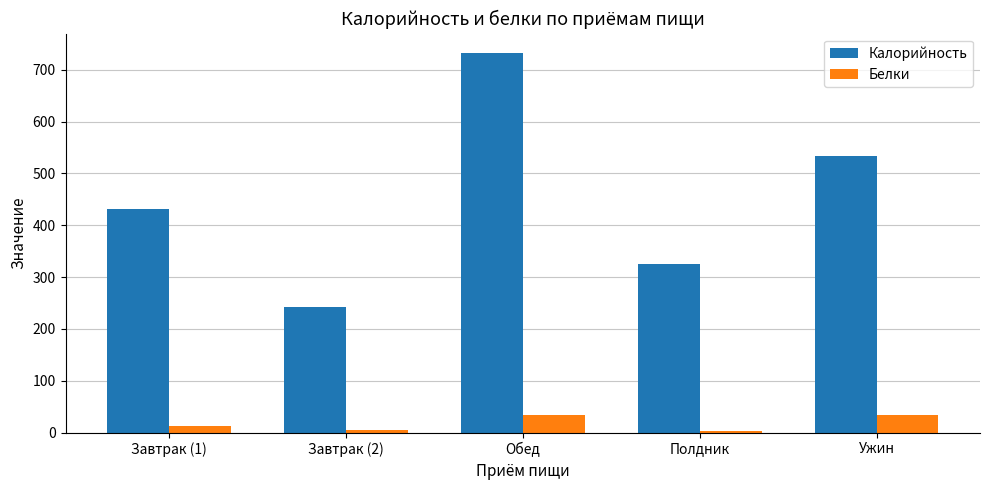

Is the value of Белки at Обед greater than the value of Калорийность at Обед?

No